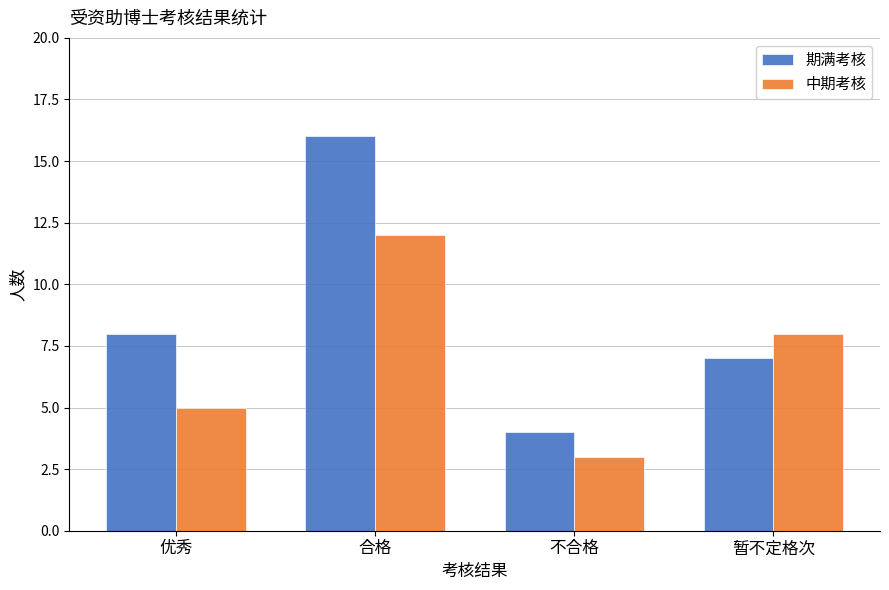

How many series are shown in this chart?

2